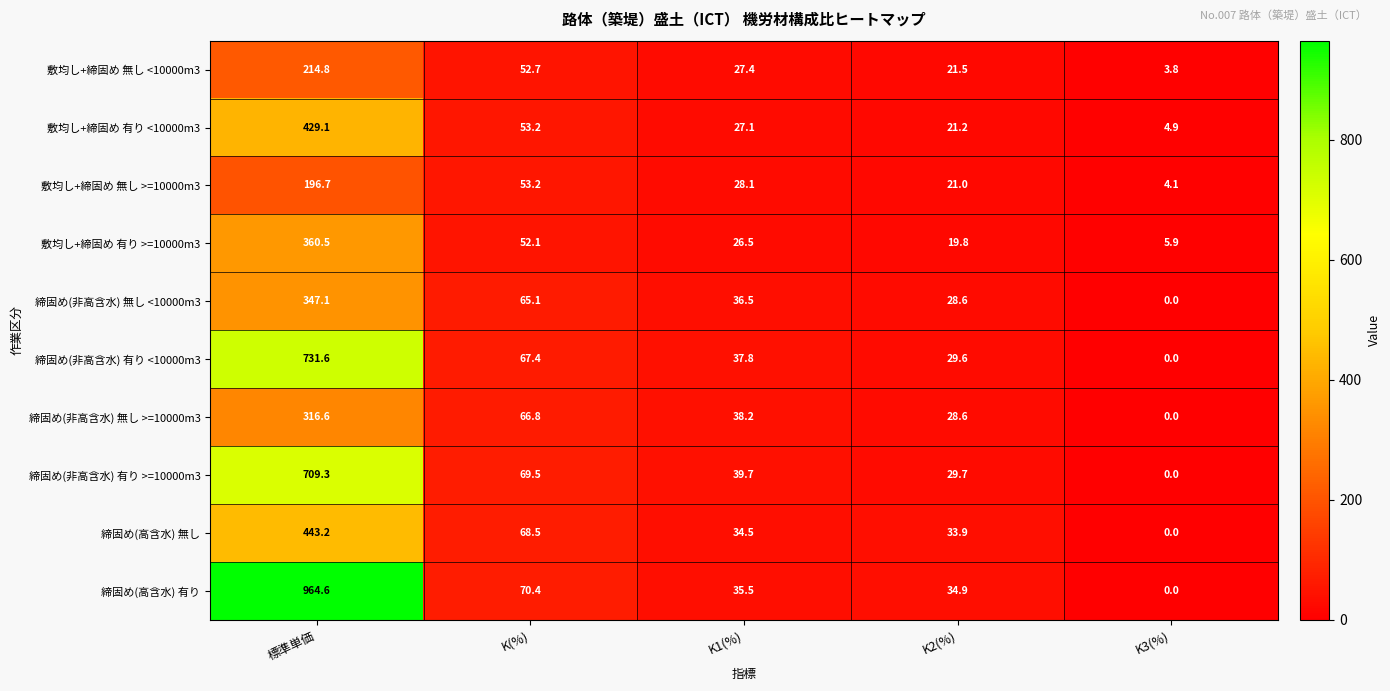

The value of 締固め(高含水) 無し at K(%) is 68.5. True or false?

True